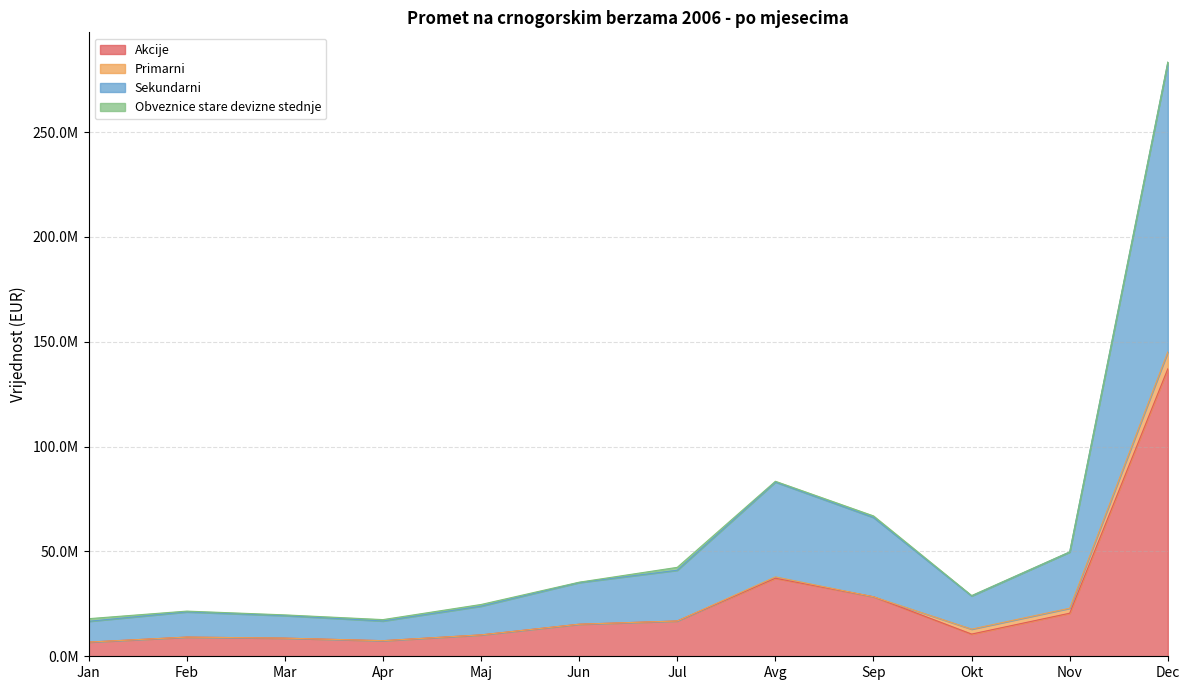

Is the value of Sekundarni at Maj greater than the value of Akcije at Jan?

Yes